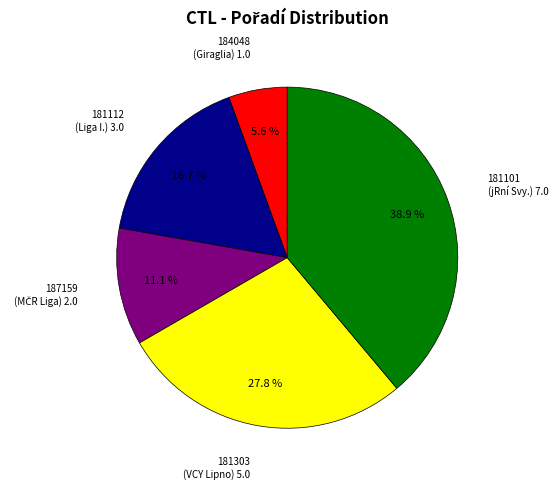

Does any single category account for the majority?

No